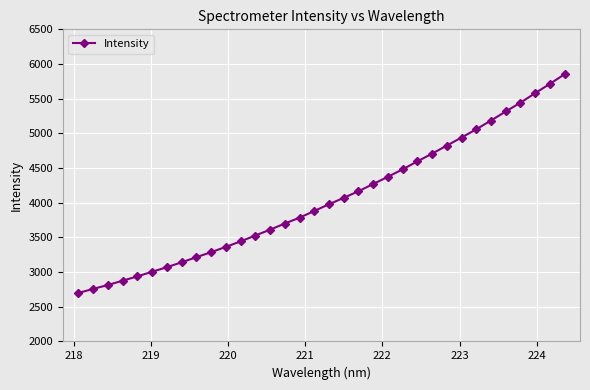

What is the minimum value shown in the chart?

2698.1